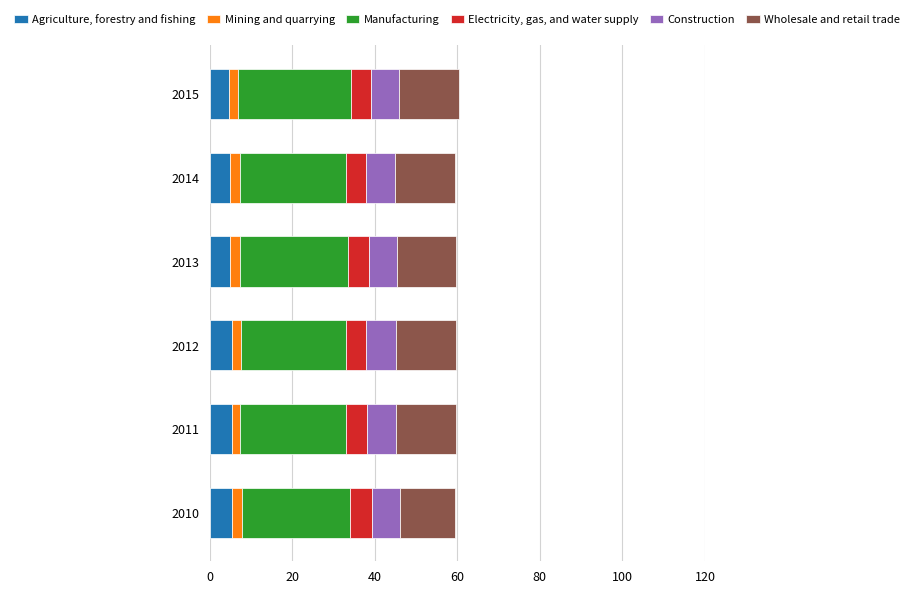

What is the lowest value of the Agriculture, forestry and fishing series?

4.6